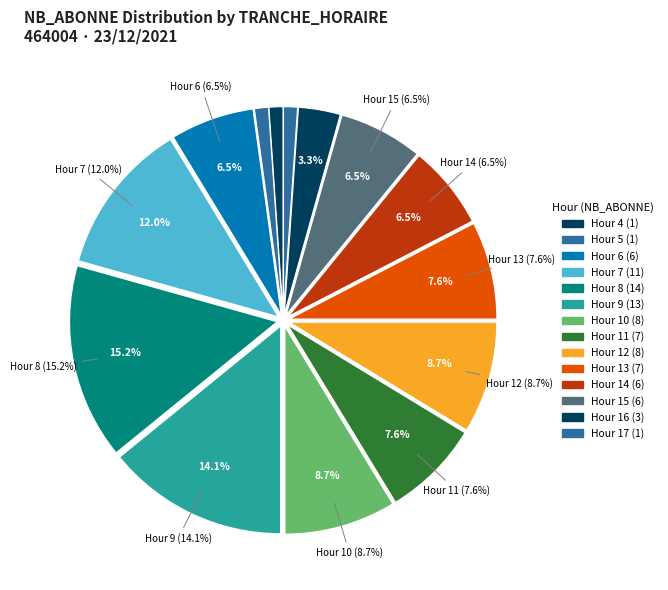

The 20 slice represents 0% of the pie. True or false?

True